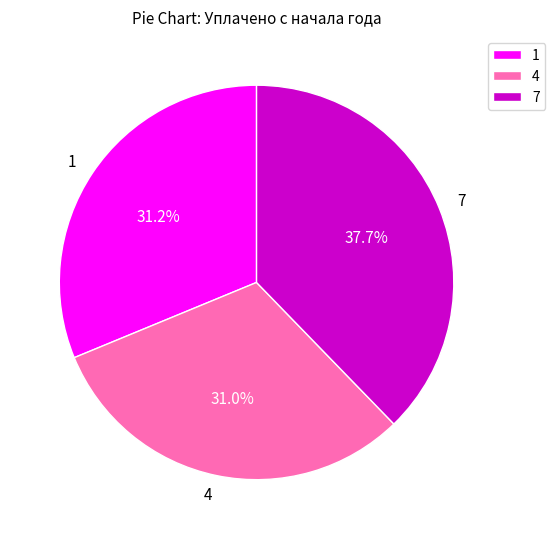

What is the largest slice in the pie chart?

7